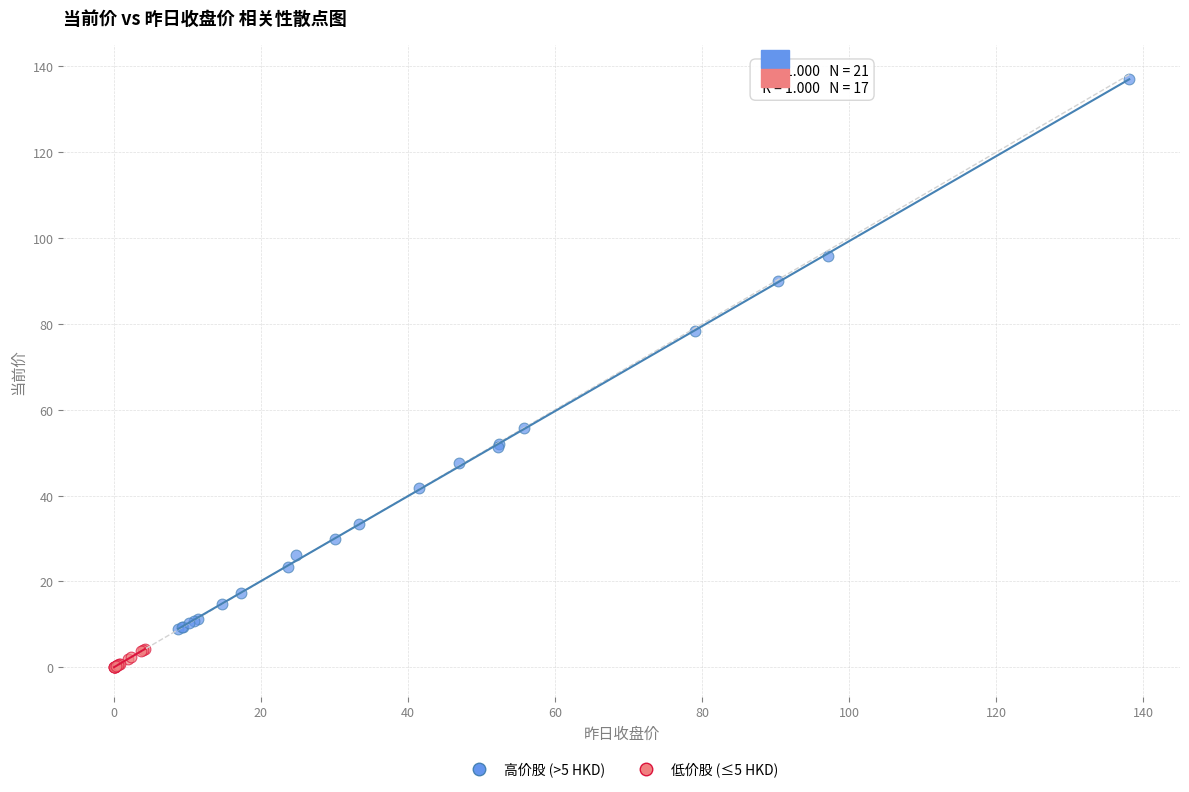

What are all the series names shown in the legend?

高价股 (>5 HKD), 低价股 (≤5 HKD)